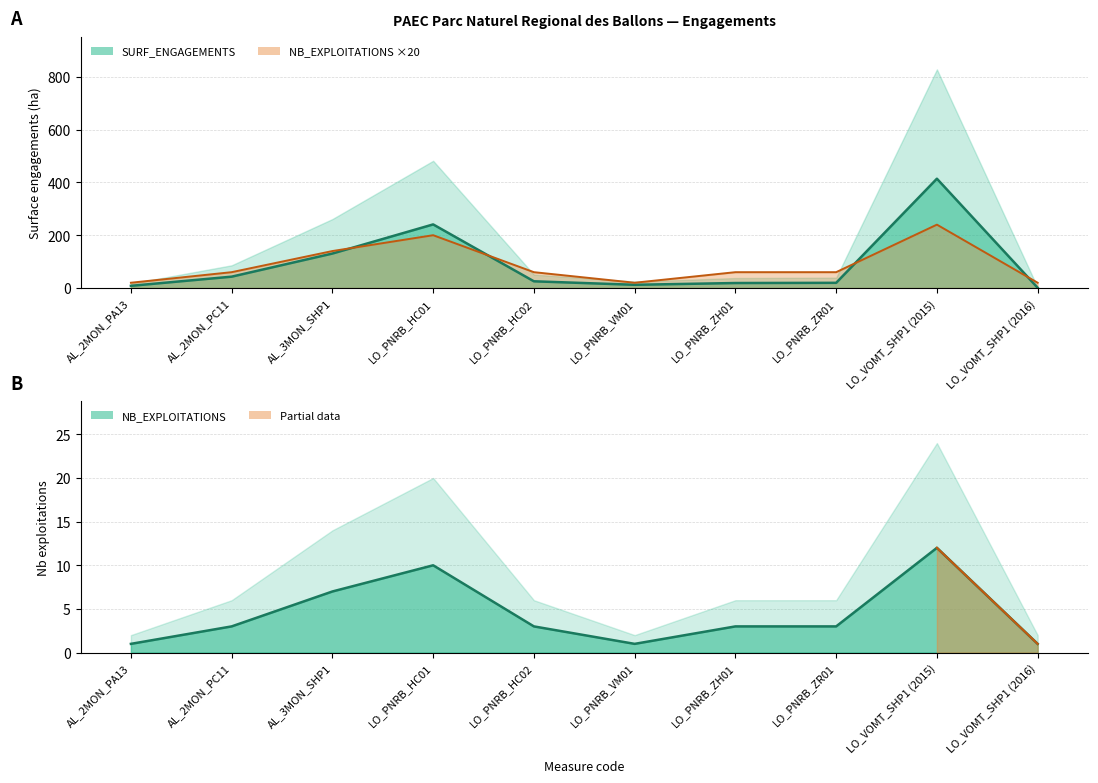

The SURF_ENGAGEMENTS series shows 3.3 at AL_2MON_PA13. True or false?

False